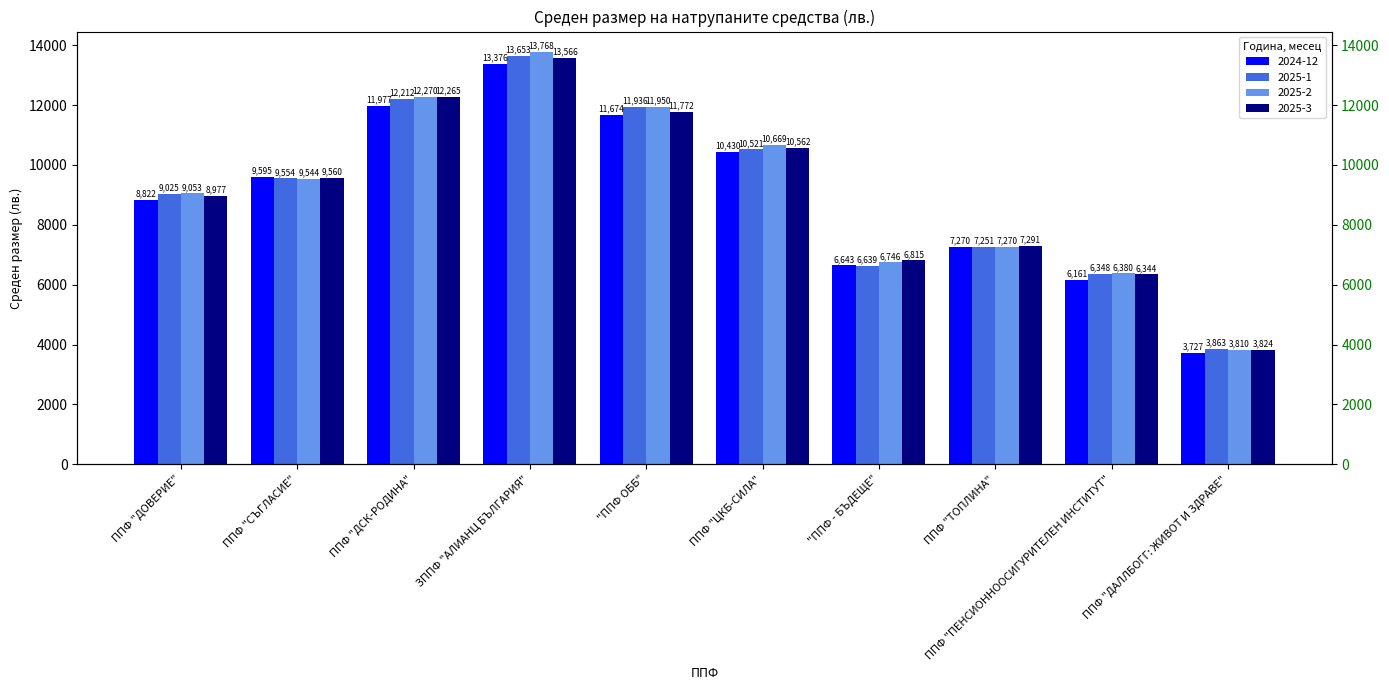

How many data points in 2025-3 are less than 9559?

5